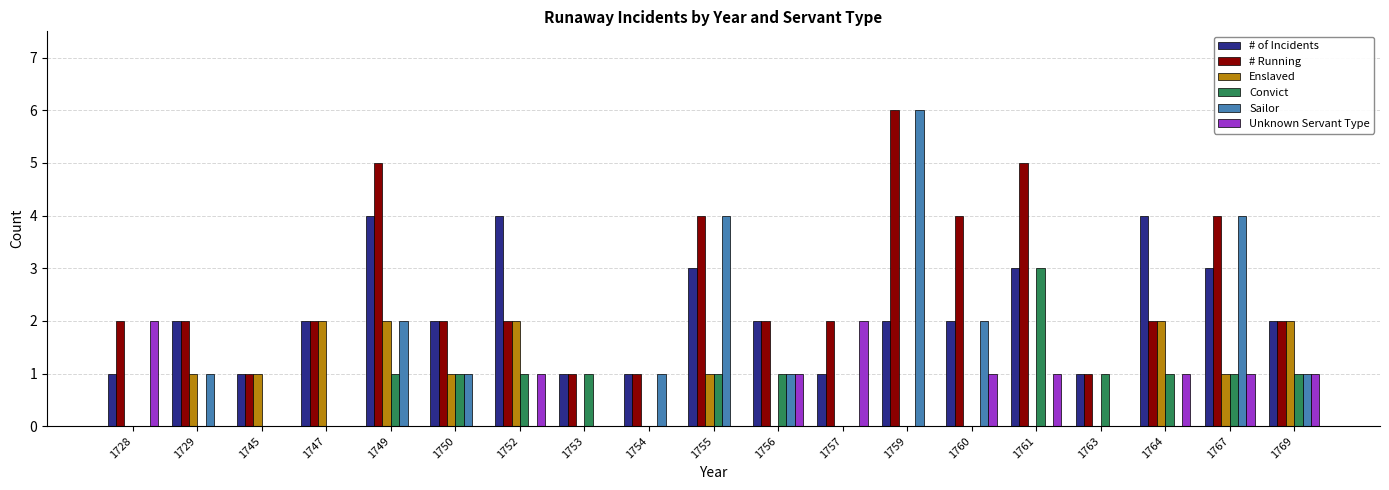

Are the bars grouped side by side (vs. stacked)?

Yes